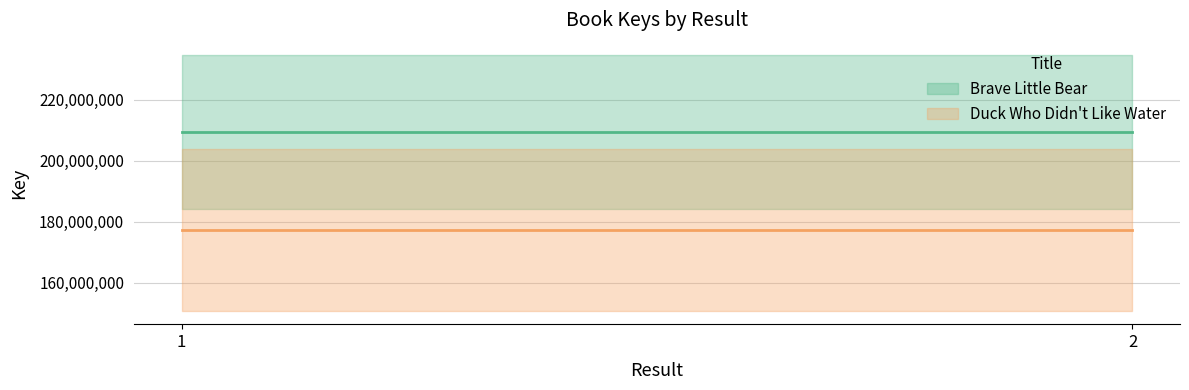

What are all the series names shown in the legend?

Brave Little Bear, Duck Who Didn't Like Water